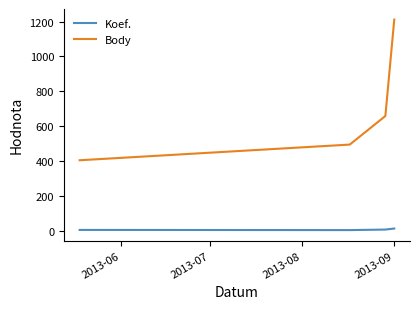

Is this an area chart (filled region under the line)?

No